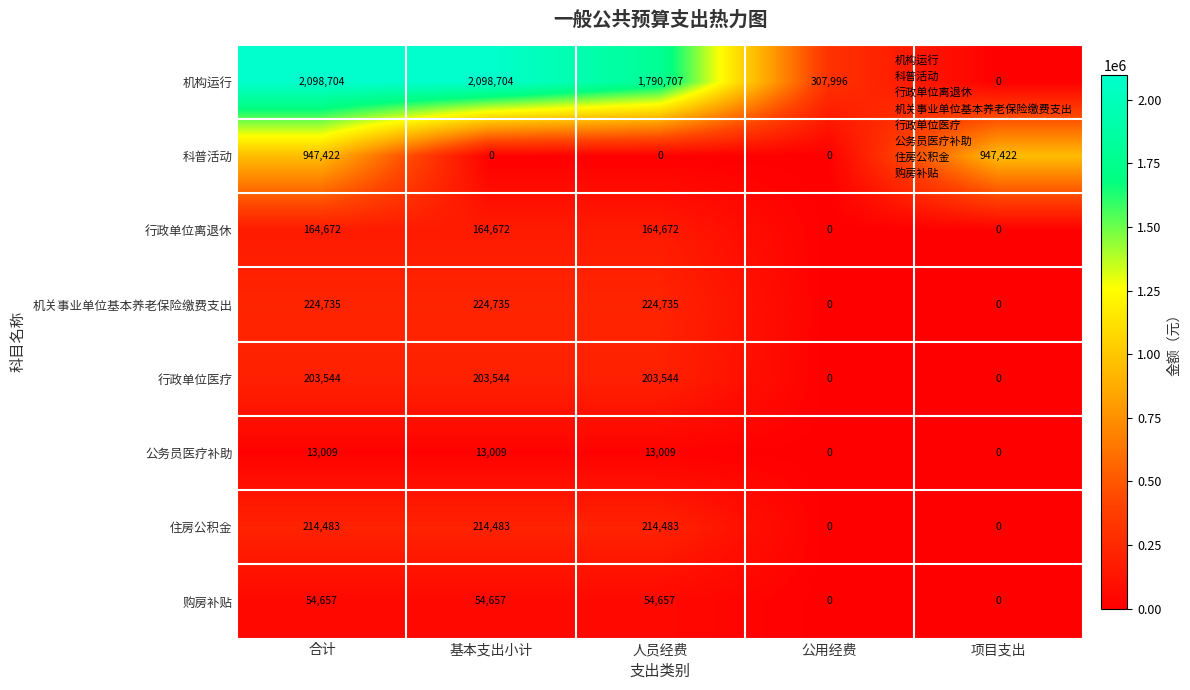

Which series has the largest range (max minus min)?

机构运行